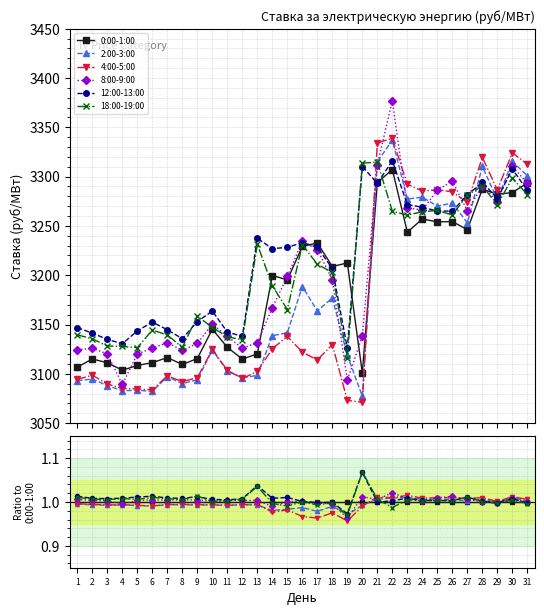

True or false: 0:00-1:00 and 18:00-19:00 cross at least once.

True